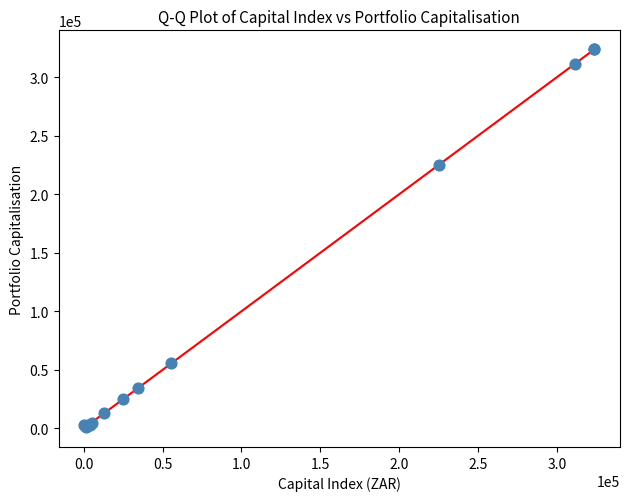

What Y value in the scatter plot is closest to 162657?

225000.0